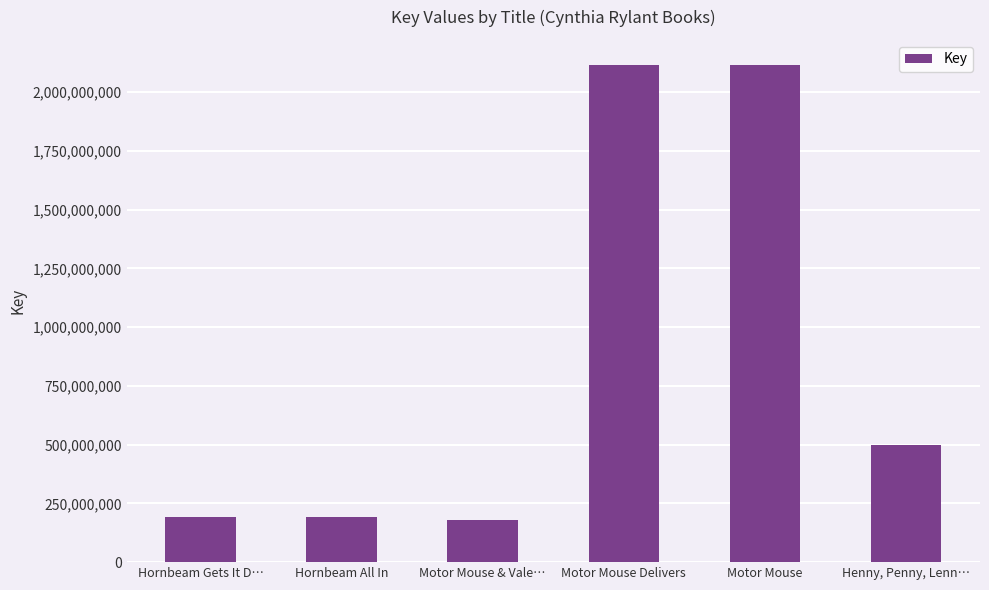

Does the chart contain any negative values?

No